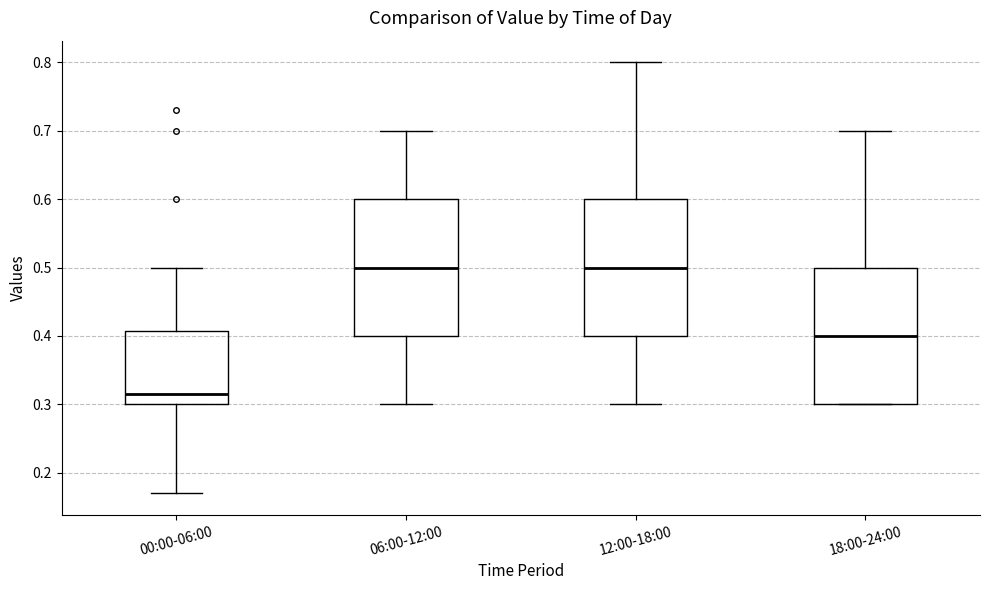

Reading left to right, transcribe this box plot: for each box, give where its median line is, the range the box spans, and where its two whiskers end, as read against the y-axis. The values are not printed on the chart, so give them approximately, as read against the axis.

00:00-06:00: median 0.32, box 0.30 to 0.41, whiskers 0.17 to 0.50
06:00-12:00: median 0.50, box 0.40 to 0.60, whiskers 0.30 to 0.70
12:00-18:00: median 0.50, box 0.40 to 0.60, whiskers 0.30 to 0.80
18:00-24:00: median 0.40, box 0.30 to 0.50, whiskers 0.30 to 0.70